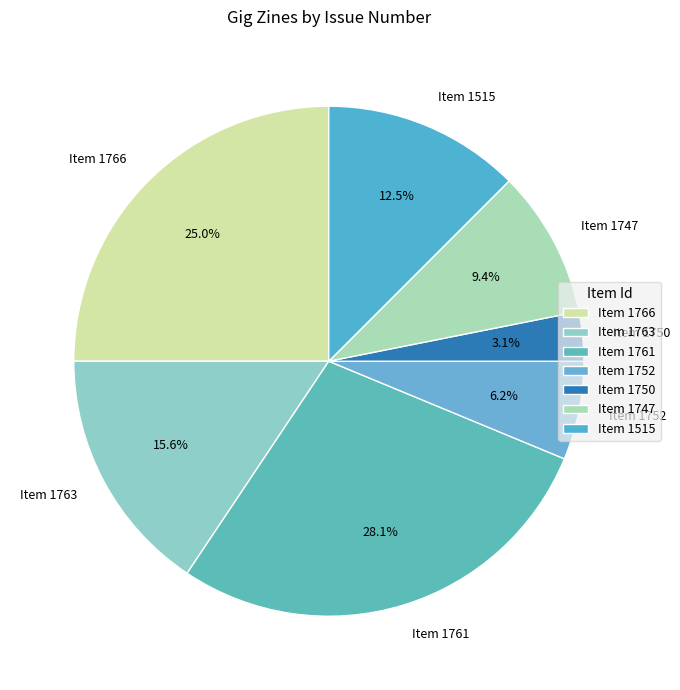

Between Item 1766 and Item 1752, which is larger?

Item 1766